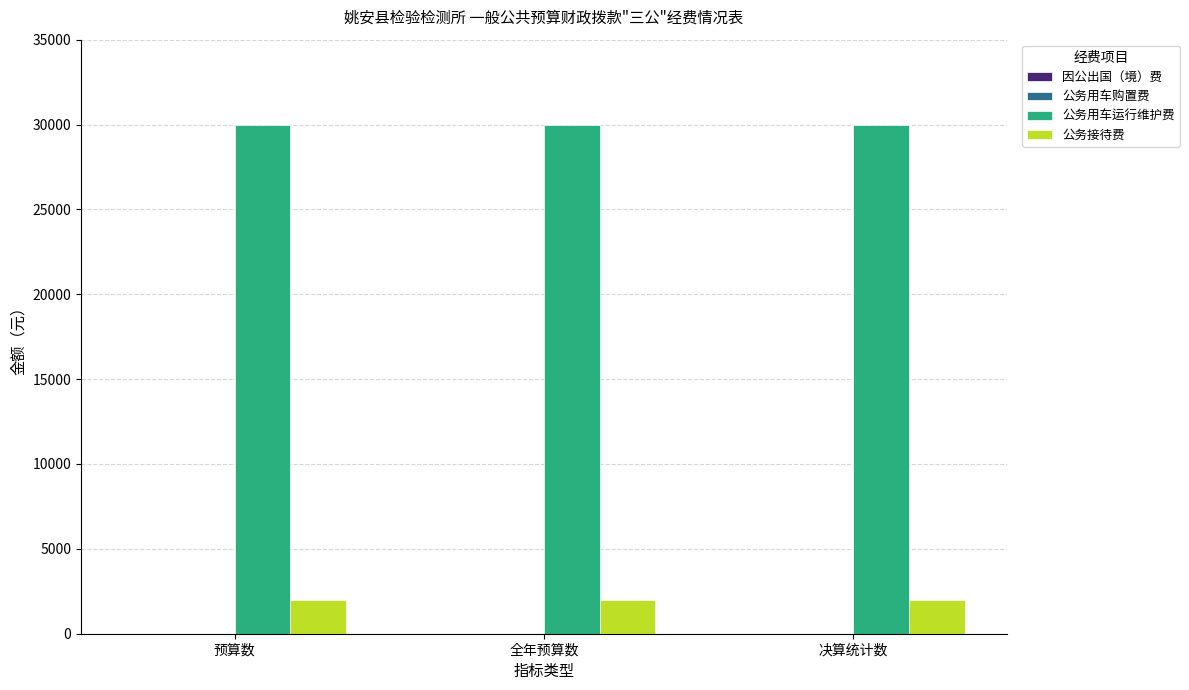

What is the label of the 2nd bar from the left?

全年预算数